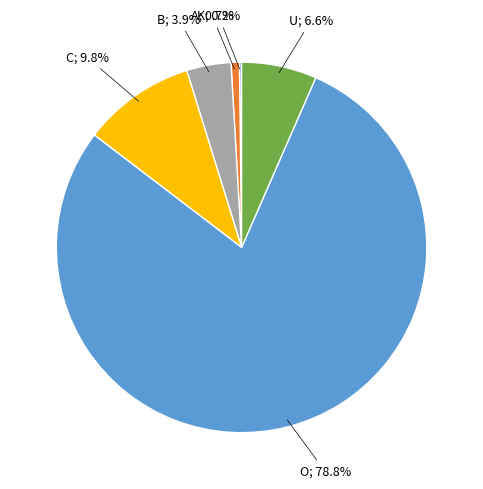

Does any single category account for the majority?

Yes